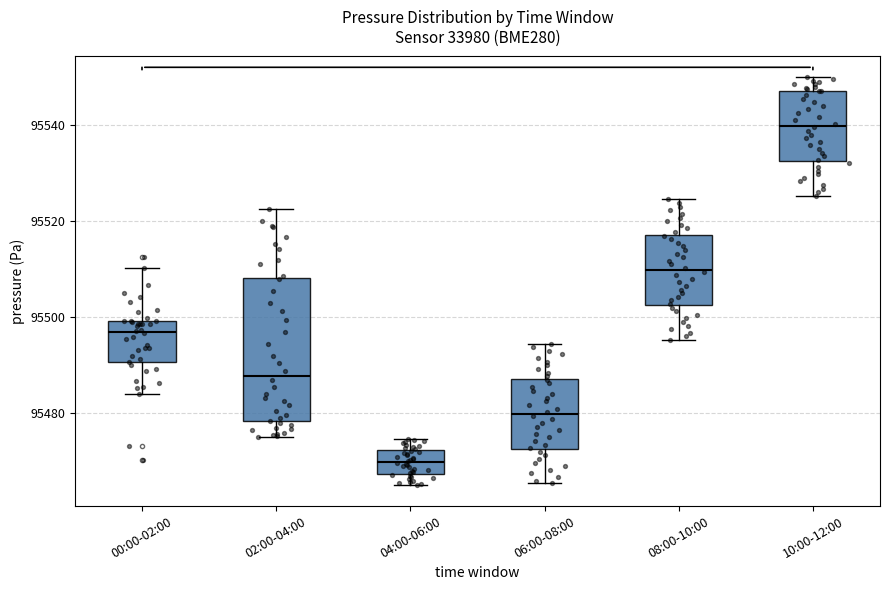

Where is the lower edge of the box for 08:00-10:00 on the y-axis? The values are not printed on the chart, so give them approximately, as read against the axis.

95502